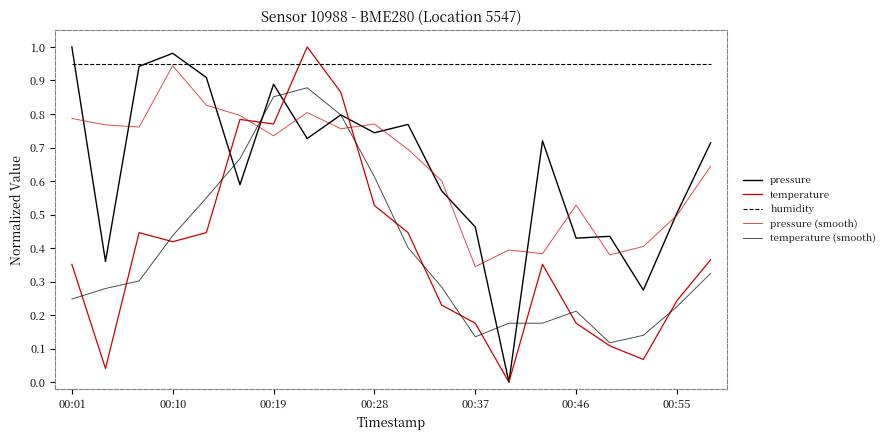

Reading right to left, extract all data points from this chart.

pressure: 0.7	0.5	0.3	0.4	0.4	0.7	0.0	0.5	0.6	0.8	0.7	0.8	0.7	0.9	0.6	0.9	1.0	0.9	0.4	1.0
temperature: 0.4	0.2	0.1	0.1	0.2	0.4	0.0	0.2	0.2	0.4	0.5	0.9	1.0	0.8	0.8	0.4	0.4	0.4	0.0	0.4
humidity: 0.9	0.9	0.9	0.9	0.9	0.9	0.9	0.9	0.9	0.9	0.9	0.9	0.9	0.9	0.9	0.9	0.9	0.9	0.9	0.9
pressure (smooth): 0.6	0.5	0.4	0.4	0.5	0.4	0.4	0.3	0.6	0.7	0.8	0.8	0.8	0.7	0.8	0.8	0.9	0.8	0.8	0.8
temperature (smooth): 0.3	0.2	0.1	0.1	0.2	0.2	0.2	0.1	0.3	0.4	0.6	0.8	0.9	0.9	0.7	0.5	0.4	0.3	0.3	0.2